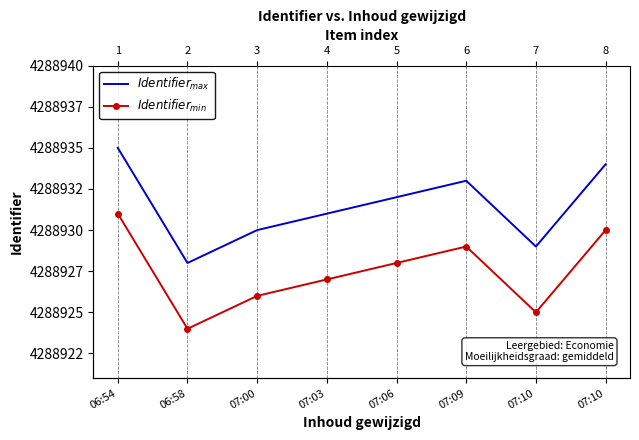

Between 07:06 and 07:10, which series saw the biggest shift?

$Identifier_{max}$